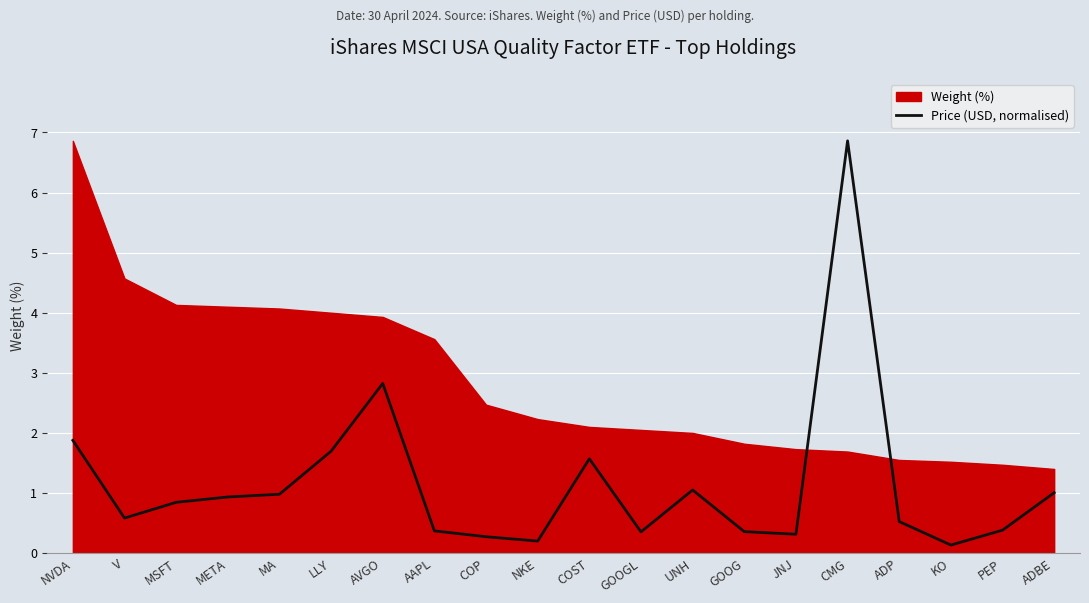

Is it true that Price (USD, normalised) equals 0.6 at V?

True